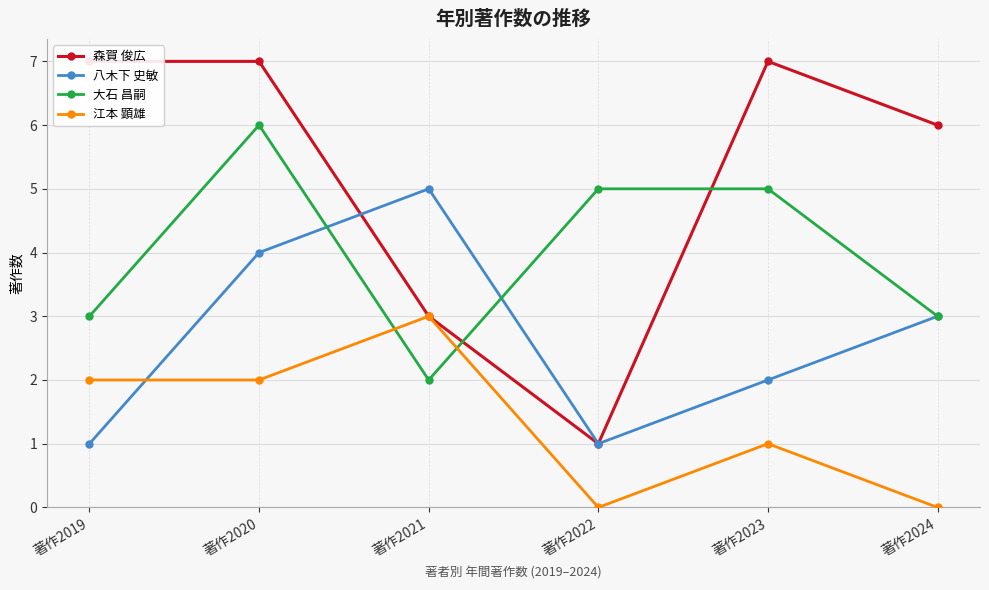

Which series ends up on top after the final intersection of 八木下 史敏 and 江本 顕雄?

八木下 史敏